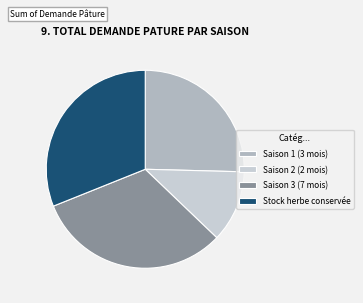

How many segments does this pie chart have?

4